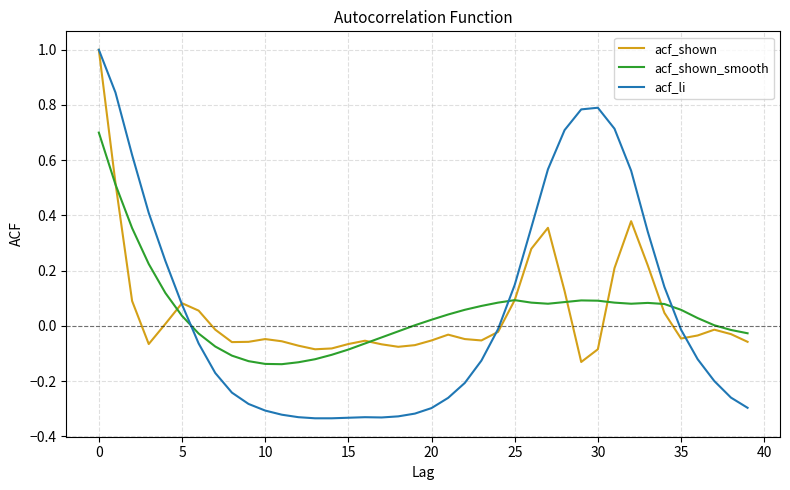

Which series has the largest range (max minus min)?

acf_li